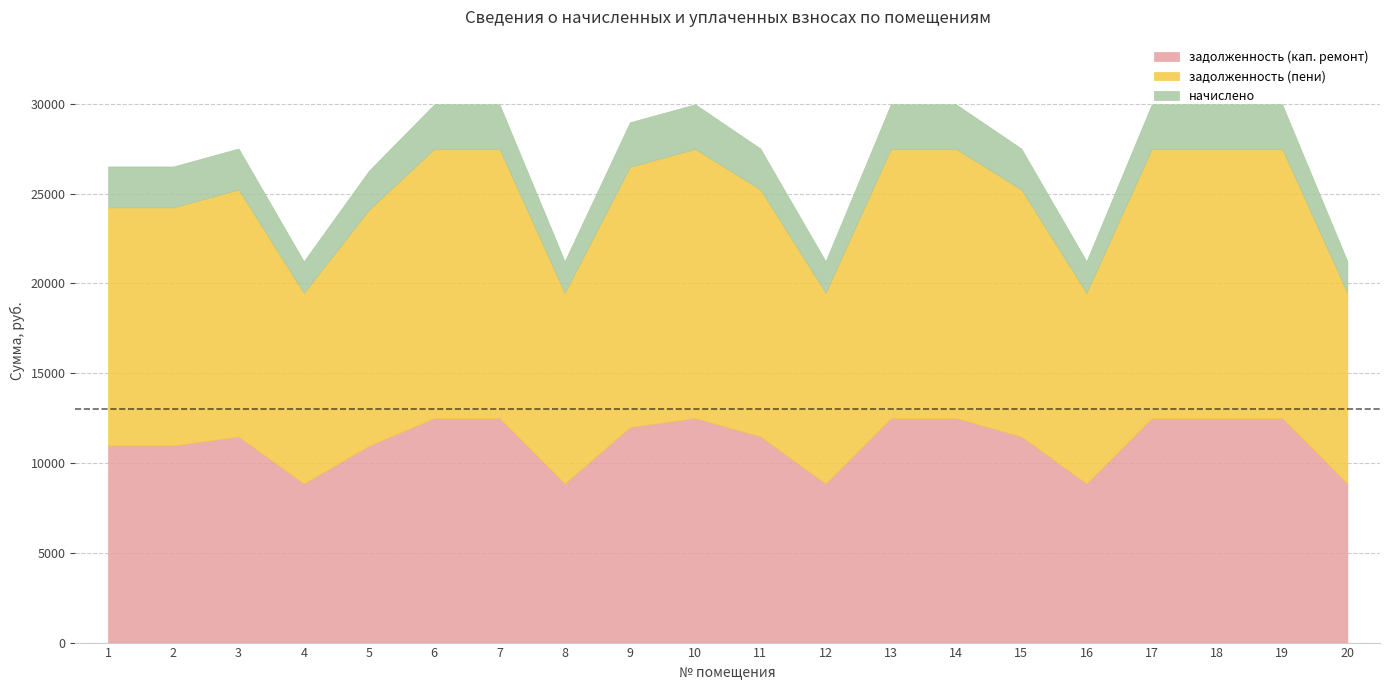

Count the number of categories in the chart.

20